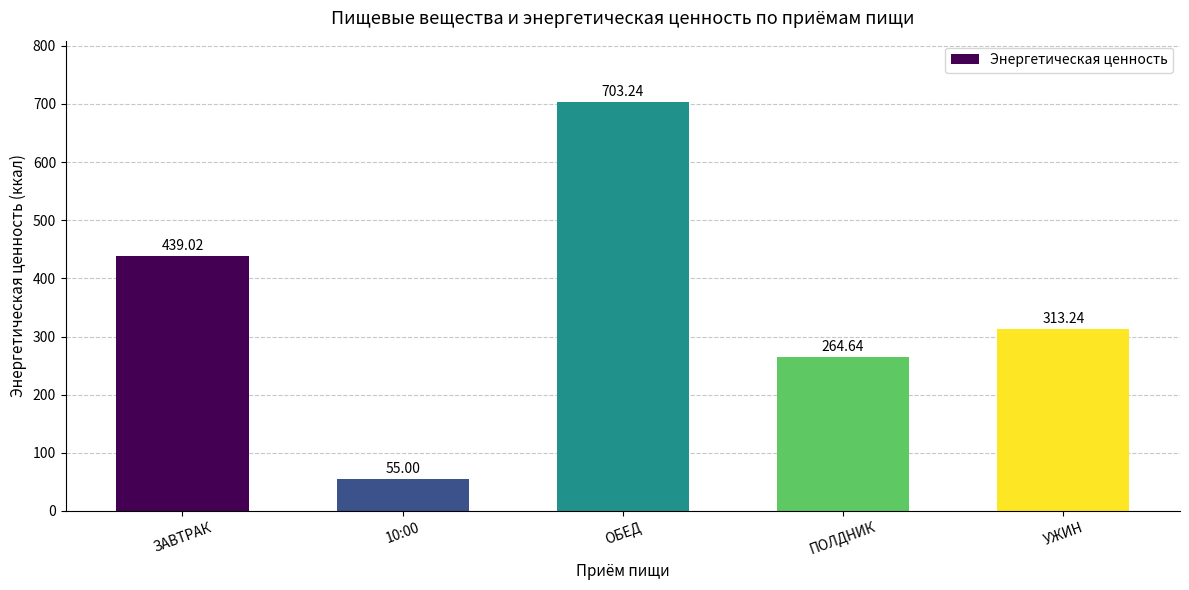

Are the bars horizontal?

No